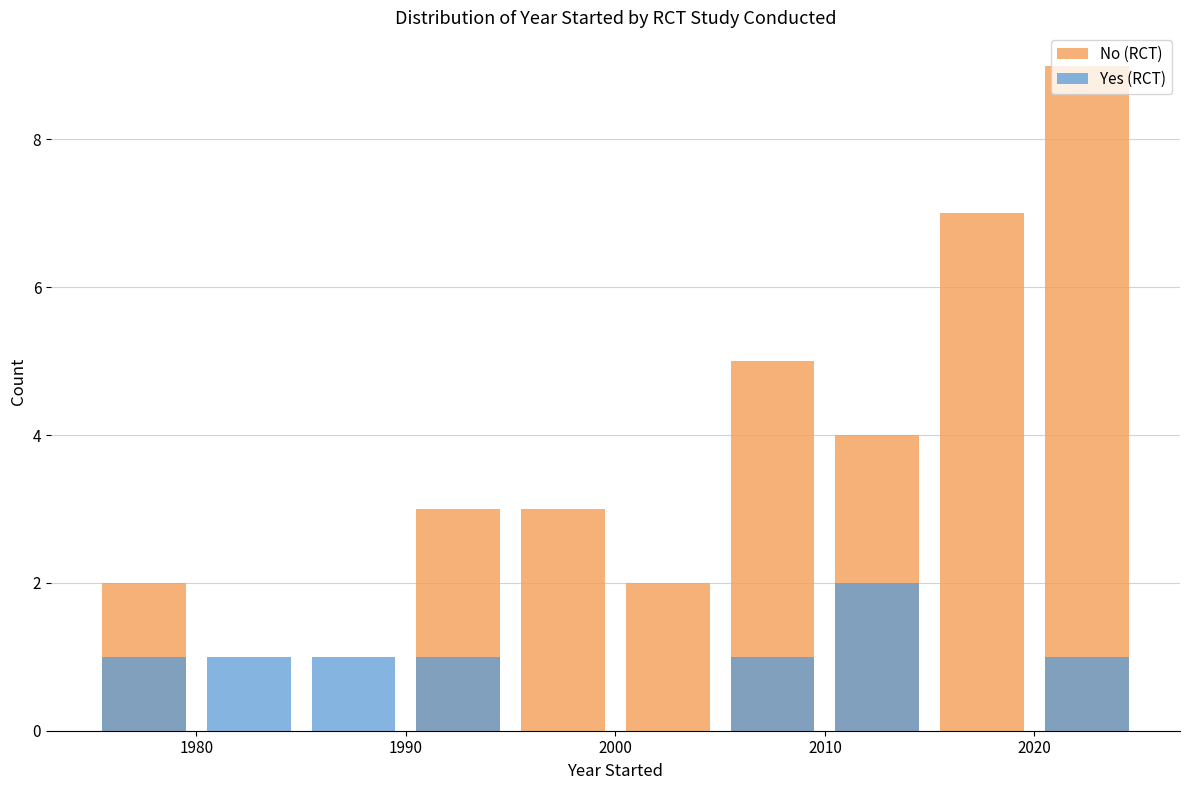

List the series in order of their overall mean, lowest first.

Yes (RCT), No (RCT)